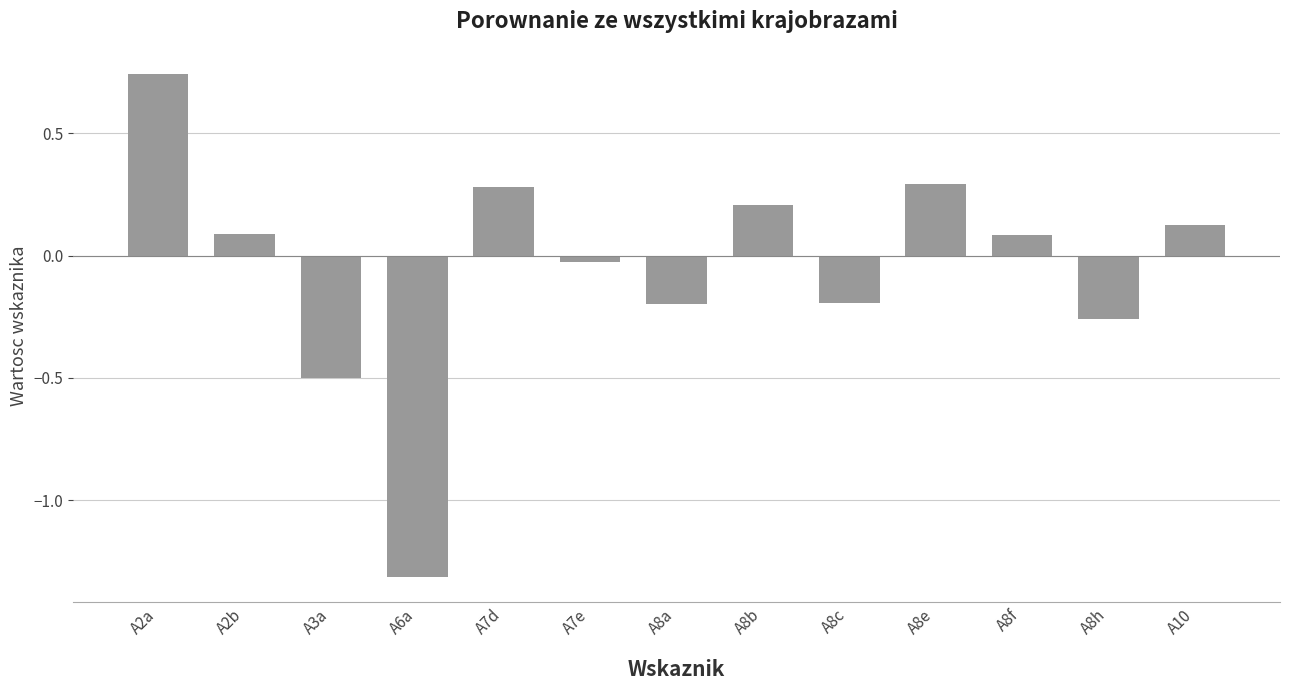

How many distinct data groups are displayed?

1